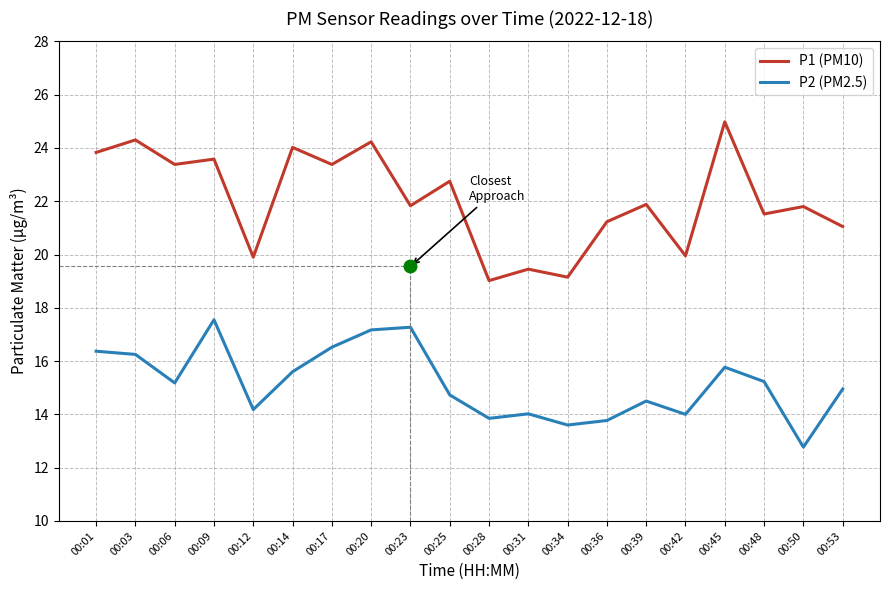

True or false: P1 (PM10) and P2 (PM2.5) intersect in this chart.

False